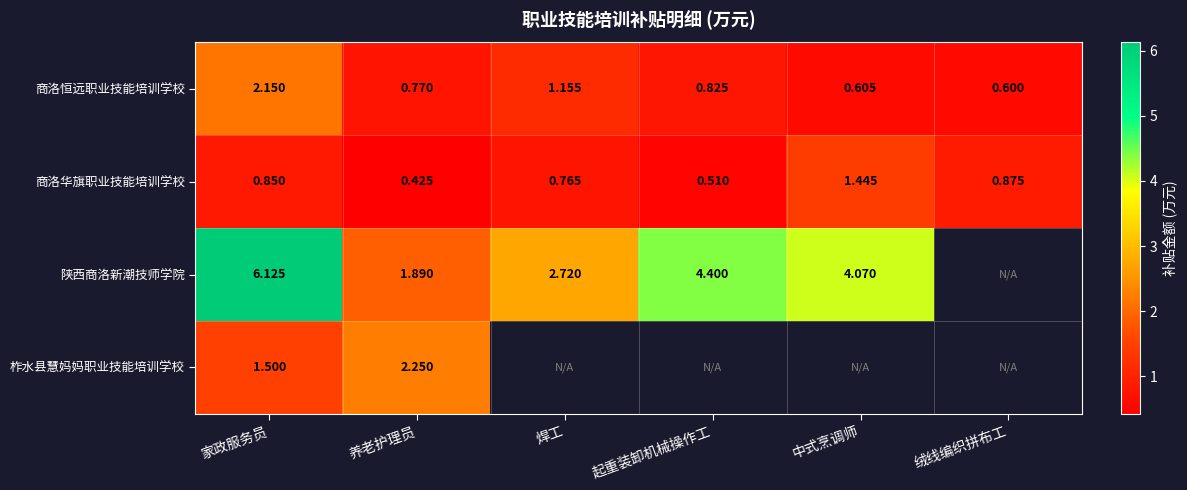

Is the value of 商洛恒远职业技能培训学校 at 养老护理员 greater than the value of 商洛华旗职业技能培训学校 at 中式烹调师?

No